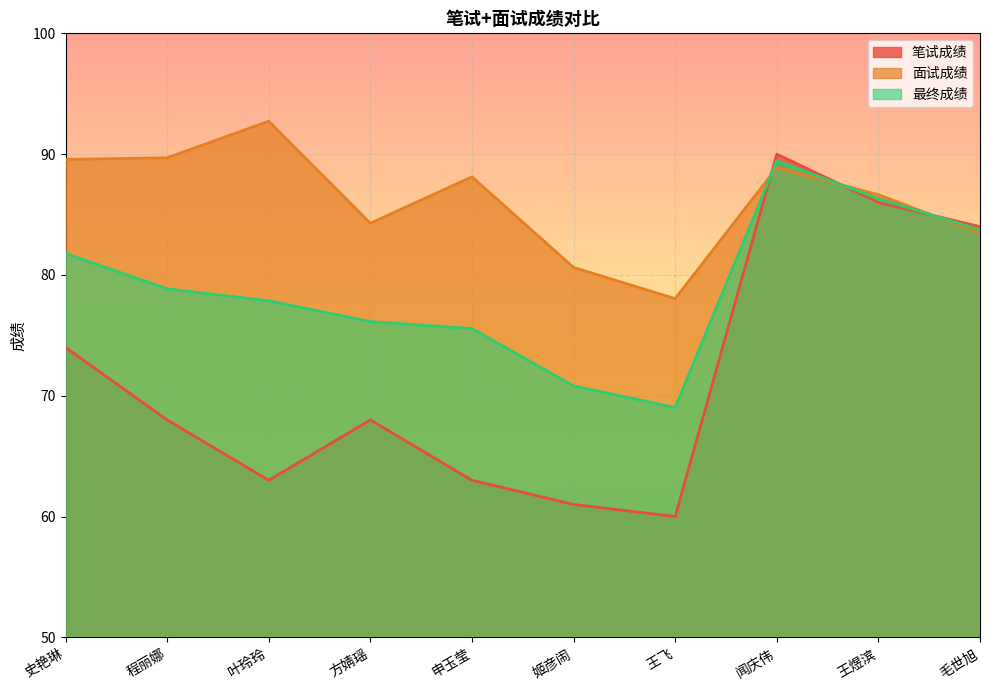

What is the difference between the 最终成绩 values at 闻庆伟 and 史艳琳?

7.7